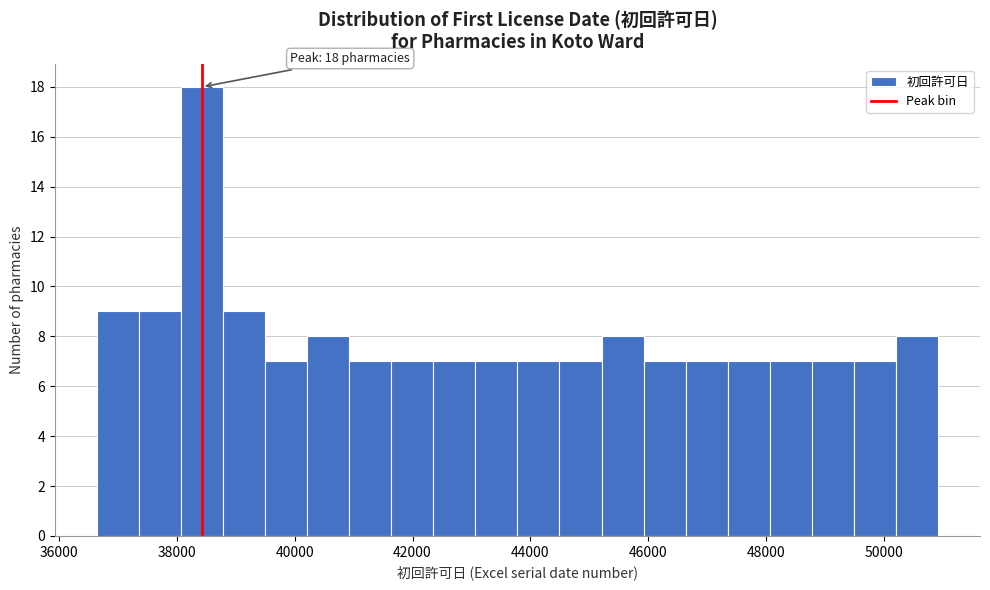

Read against the x-axis, roughly where is the centre of the tallest bar?

38400